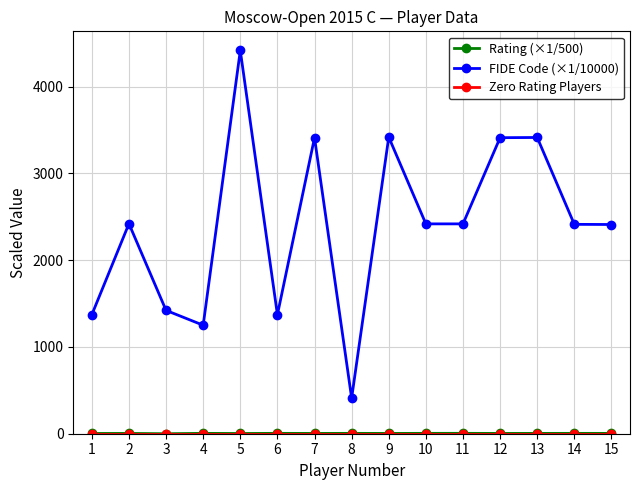

At which category is the sum across all series the highest?

5